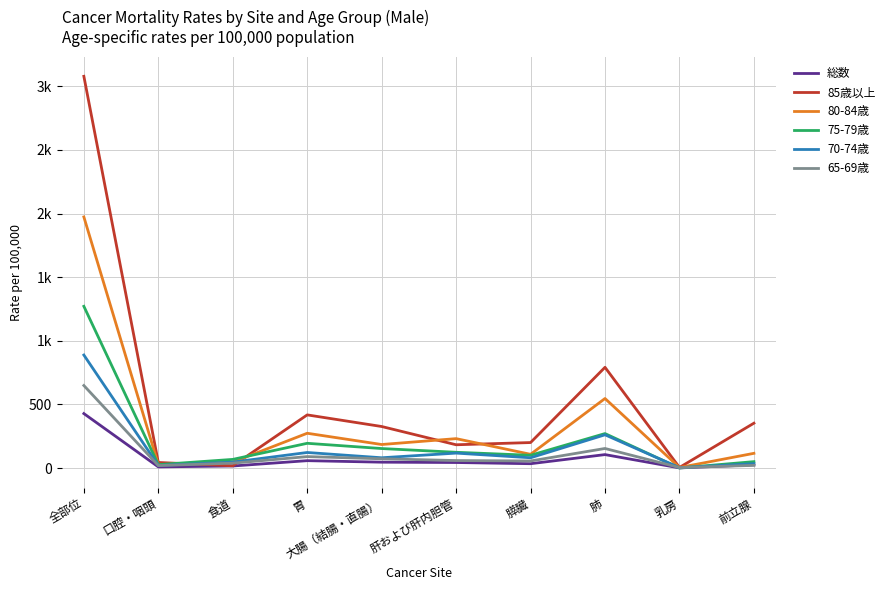

Does the chart display data point markers on the line(s)?

No